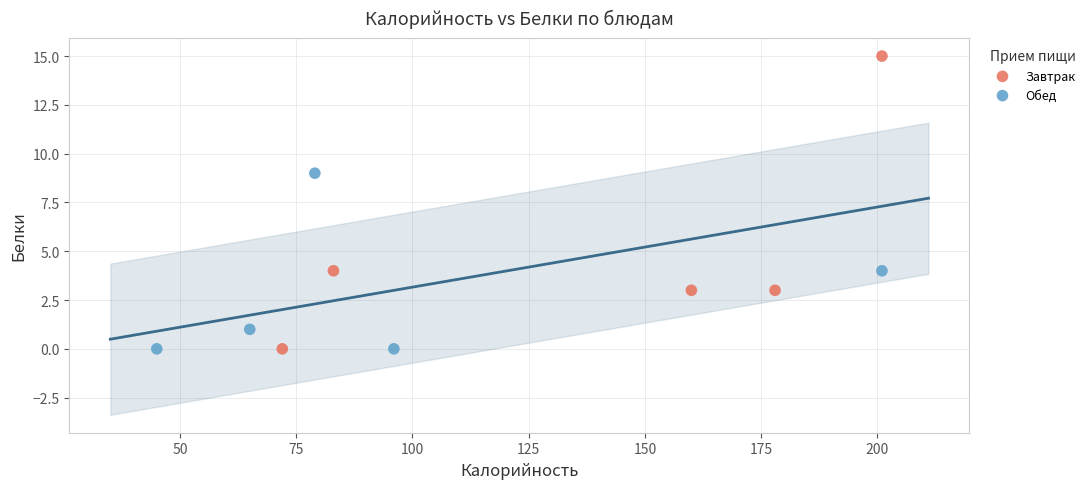

Which series contains the highest Y value?

Завтрак